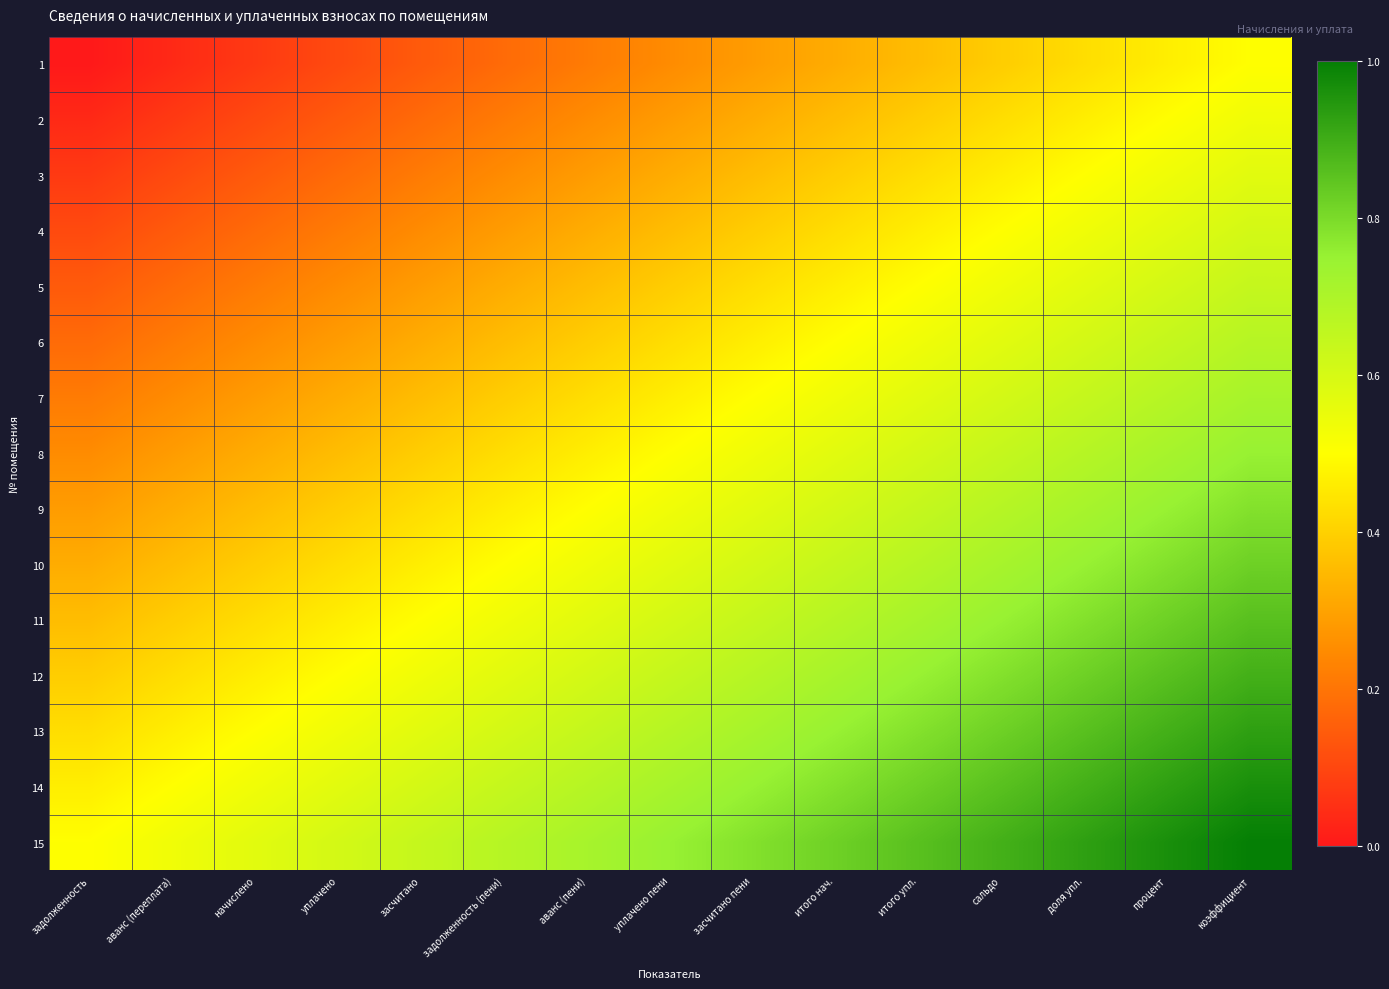

What is the difference between the highest and lowest values at аванс (пени)?

0.5